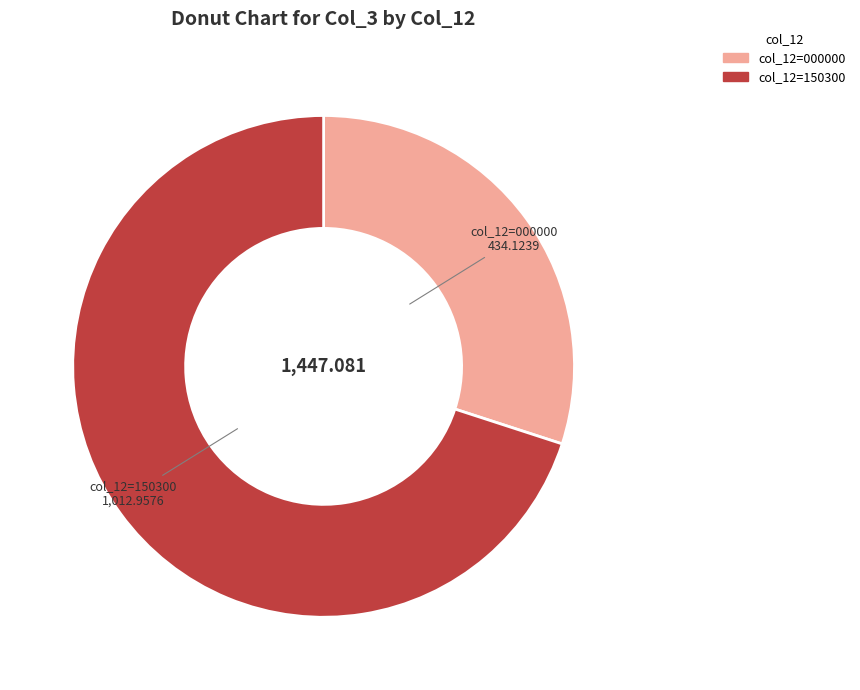

Count the number of slices in the pie.

2